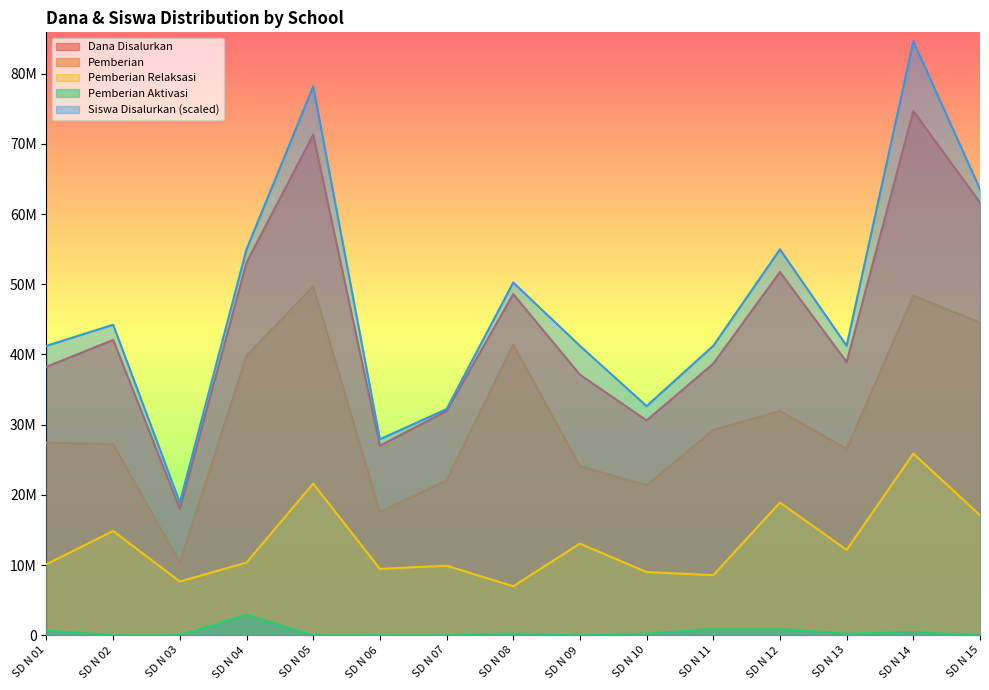

The value of Siswa Disalurkan at SD N 13 is 41234400. True or false?

True